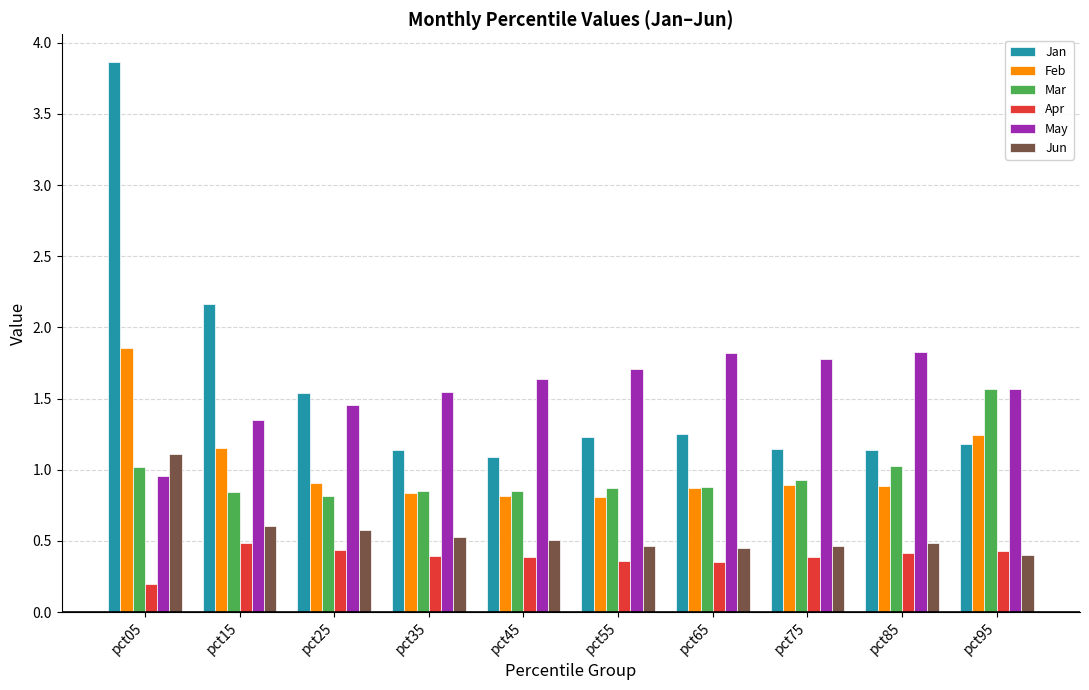

At how many categories does at least one series exceed 2?

2